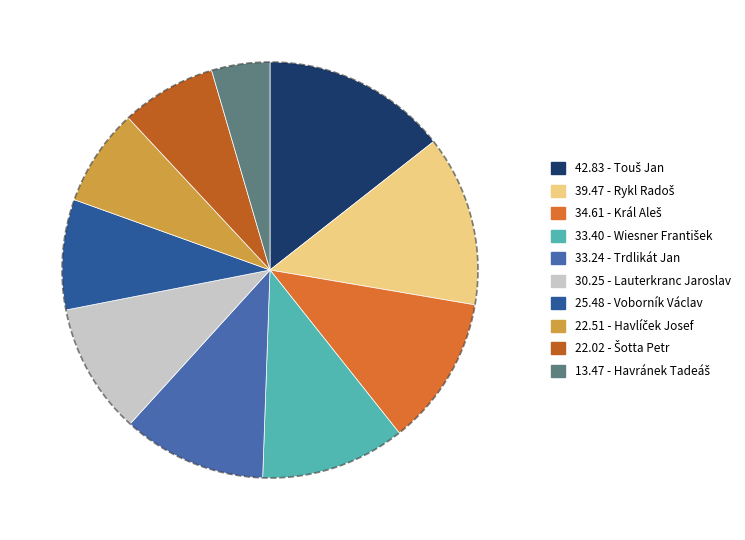

Combined, do Havlíček Josef and Šotta Petr account for over 50%?

No